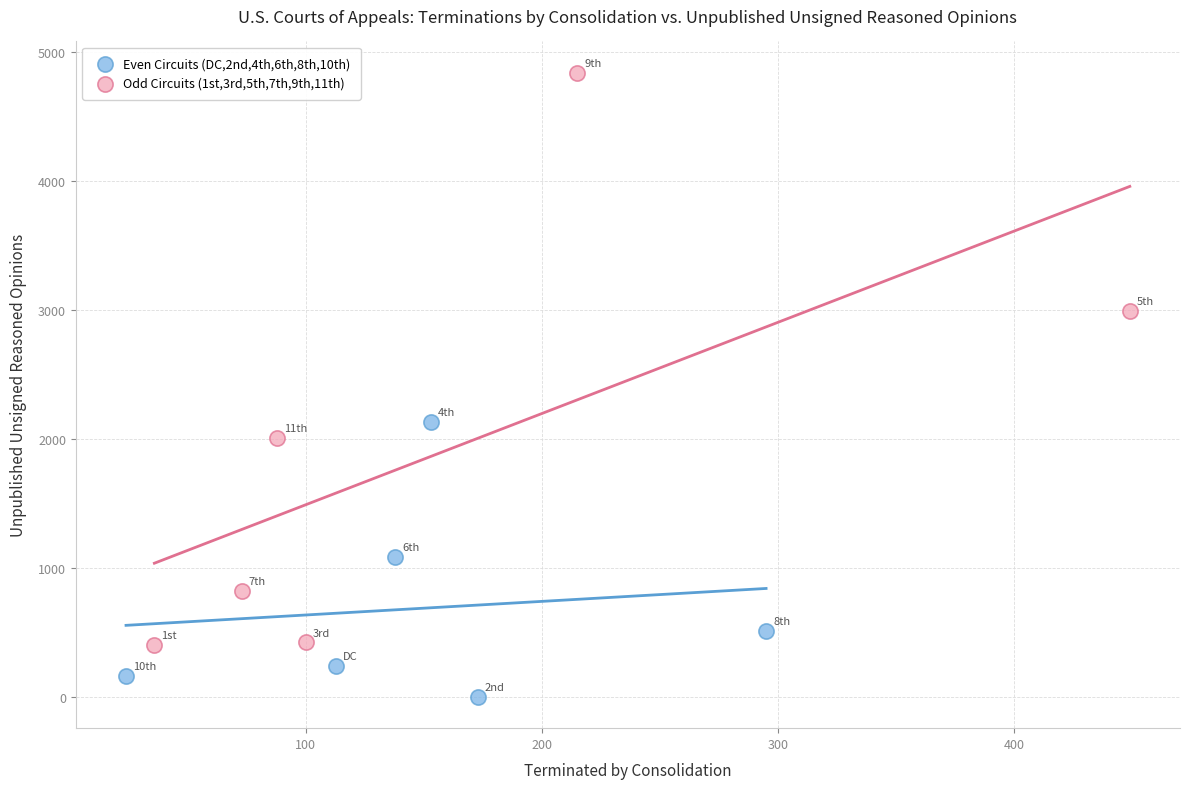

Which series reaches the maximum Y coordinate?

Odd Circuits (1st,3rd,5th,7th,9th,11th)